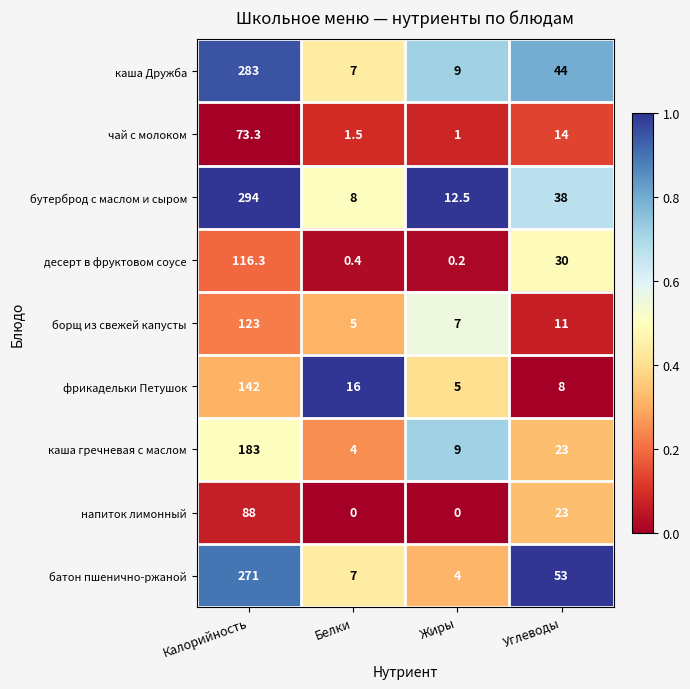

How many series are shown in this chart?

9